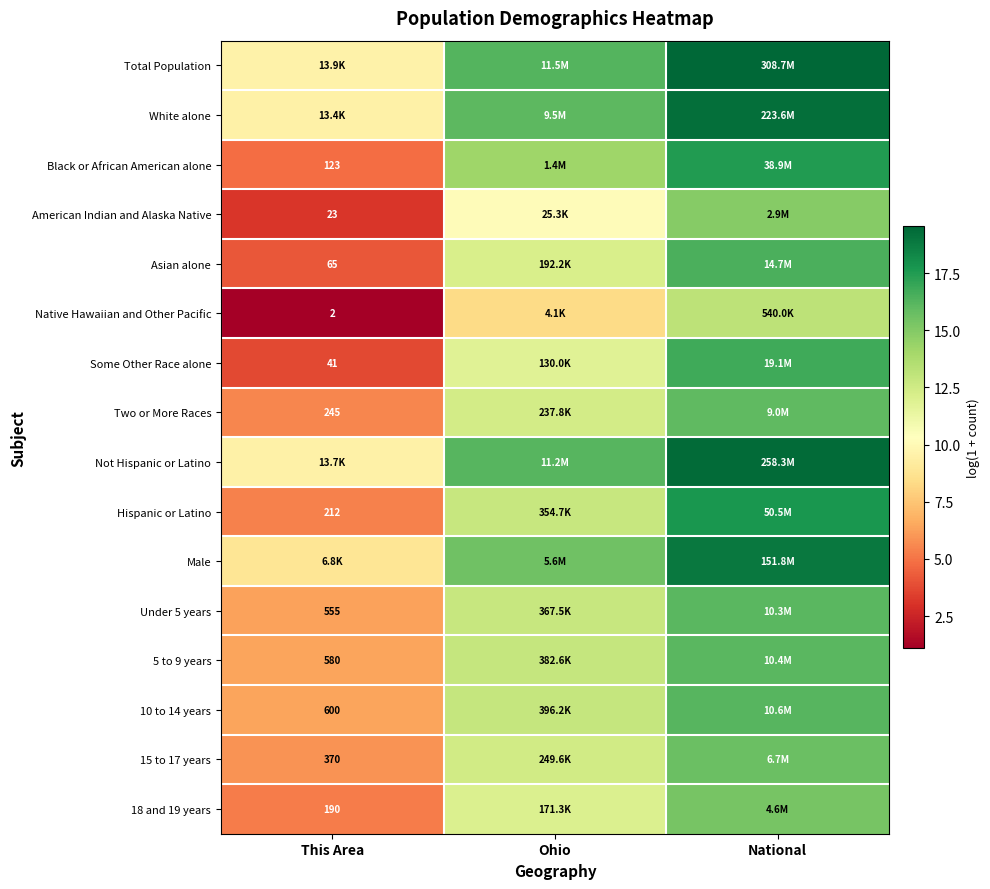

Is the value of Two or More Races at This Area greater than the value of Native Hawaiian and Other Pacific at This Area?

Yes